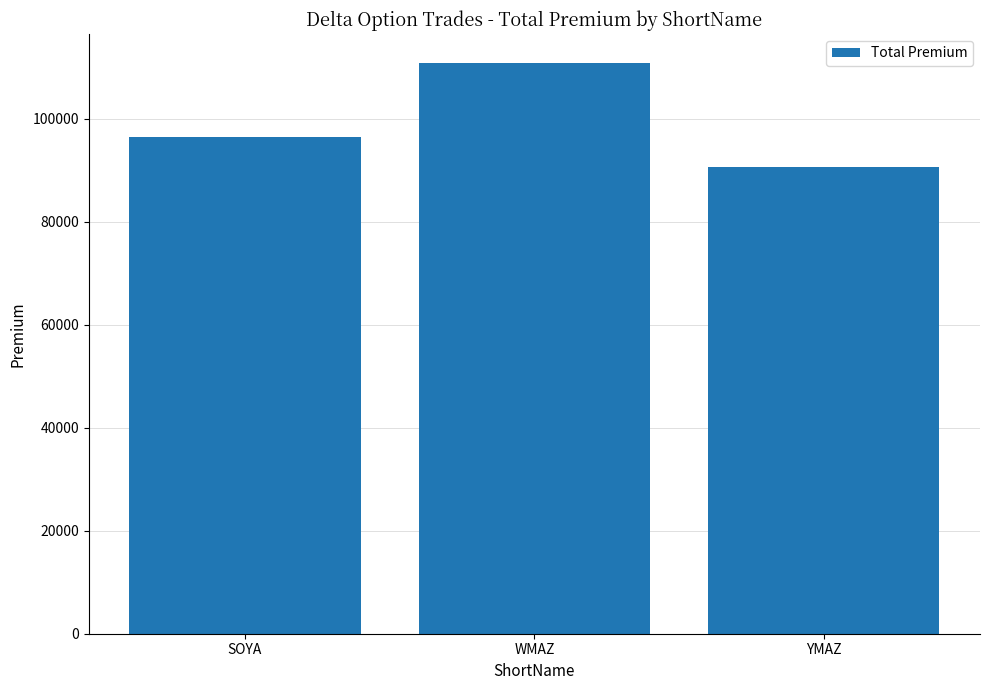

Is it true that the value at SOYA is 163322?

False